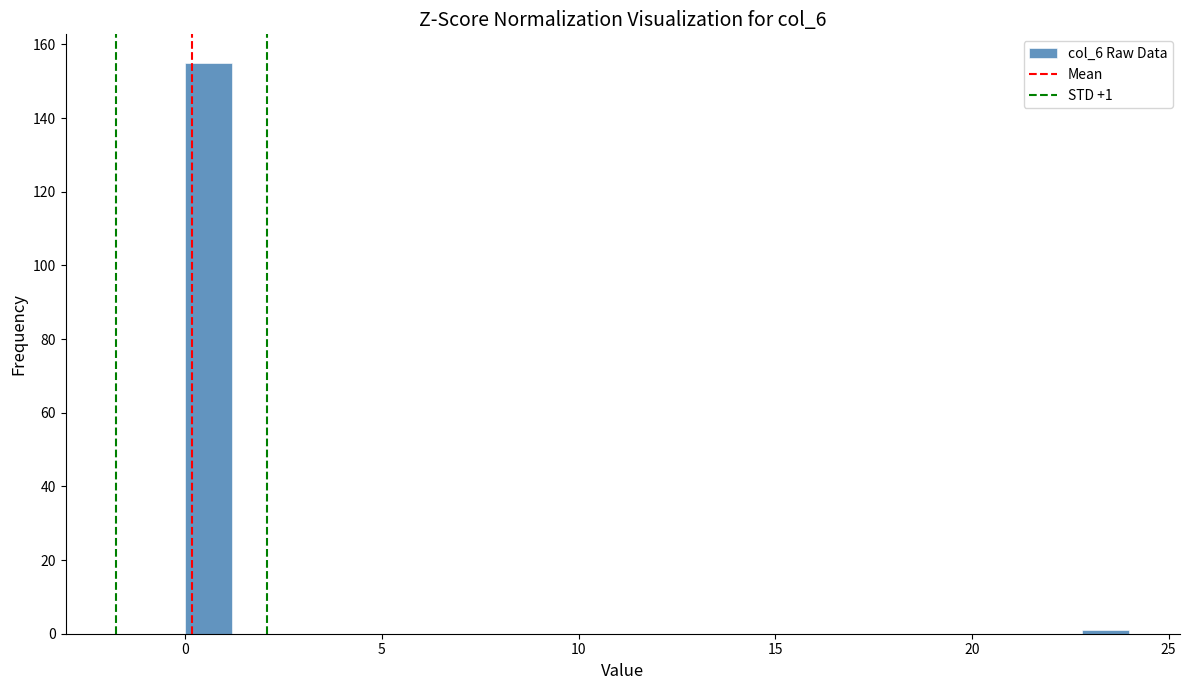

Around what value on the x-axis is the tallest bar? Give the approximate position of its centre, as read against the axis.

0.5